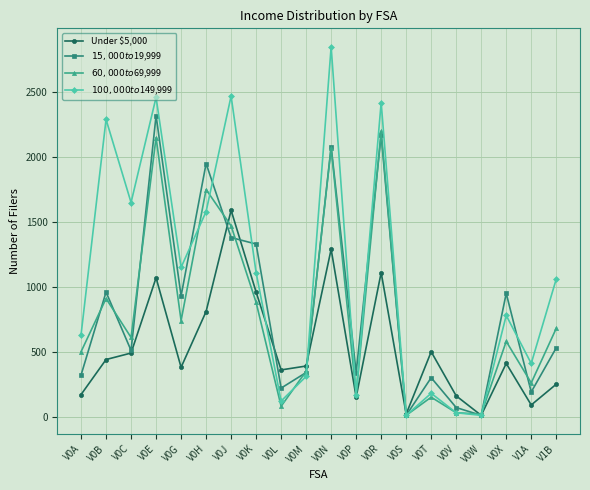

Is it true that Under $5,000 equals 518 at V0R?

False